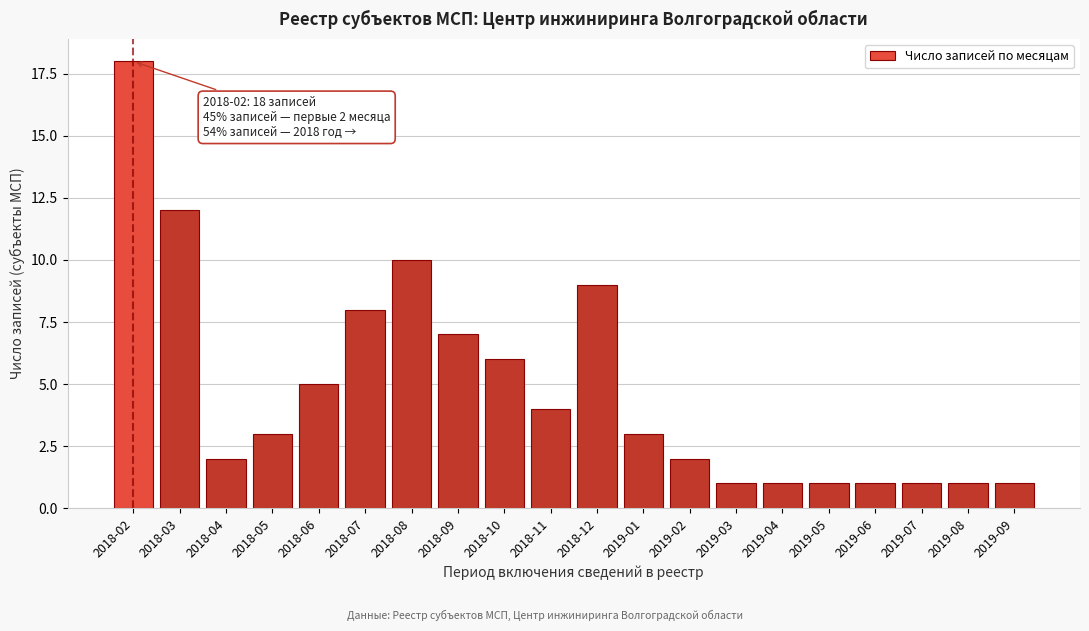

Reading right to left, what are all the values shown in this chart?

1	1	1	1	1	1	1	2	3	9	4	6	7	10	8	5	3	2	12	18